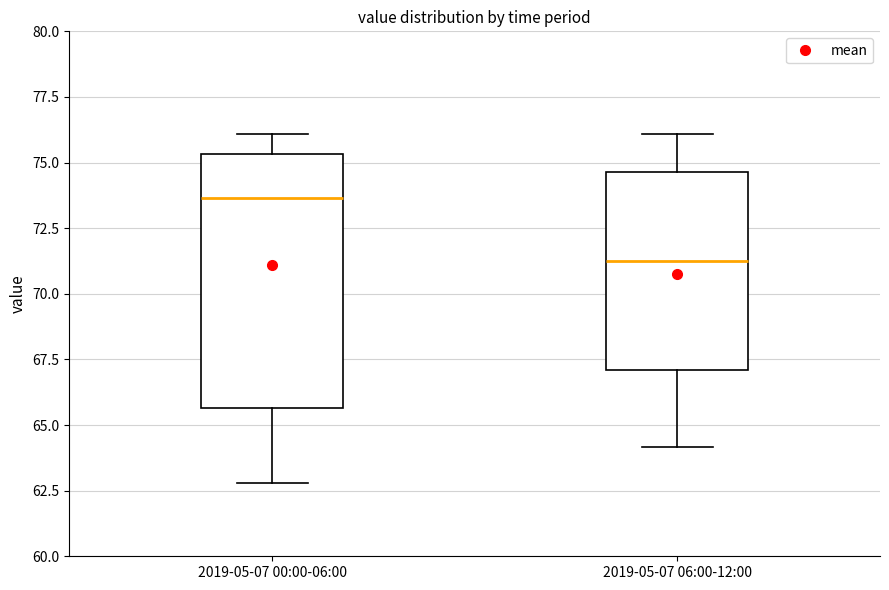

Reading left to right, transcribe this box plot: for each box, give where its median line is, the range the box spans, and where its two whiskers end, as read against the y-axis. The values are not printed on the chart, so give them approximately, as read against the axis.

2019-05-07 00:00-06:00: median 73.5, box 65.5 to 75.5, whiskers 63.0 to 76.0
2019-05-07 06:00-12:00: median 71.0, box 67.0 to 74.5, whiskers 64.0 to 76.0